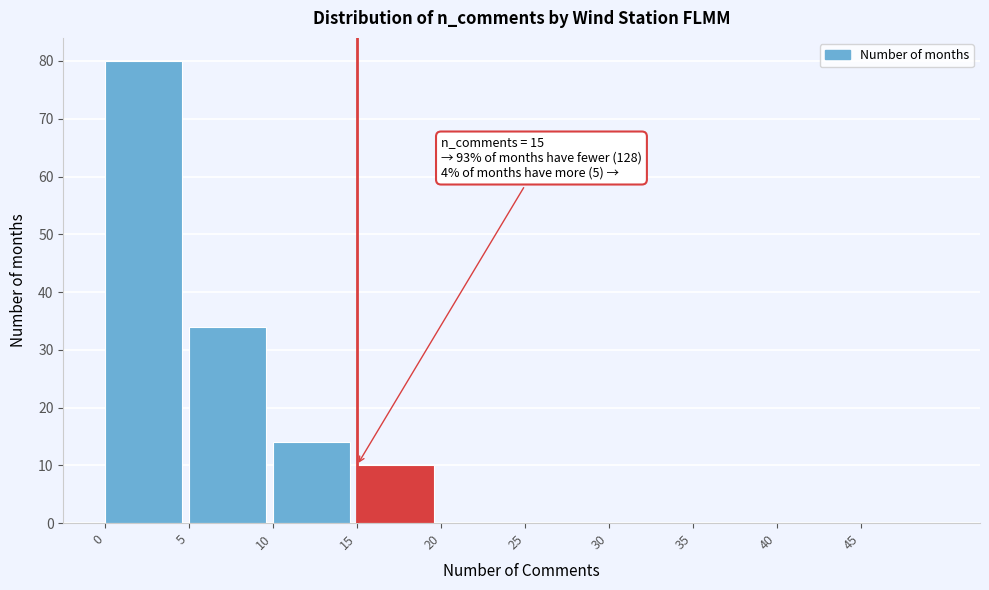

Which range on the x-axis has the tallest bar?

0 to 5